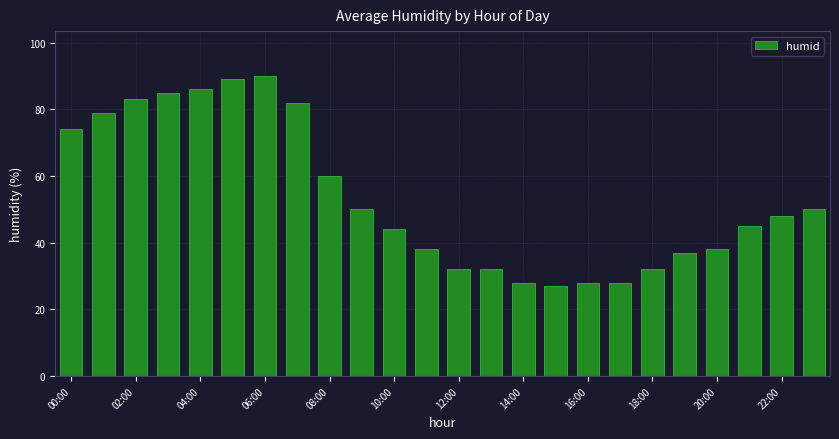

What is the value of the 15th bar from the left?

28